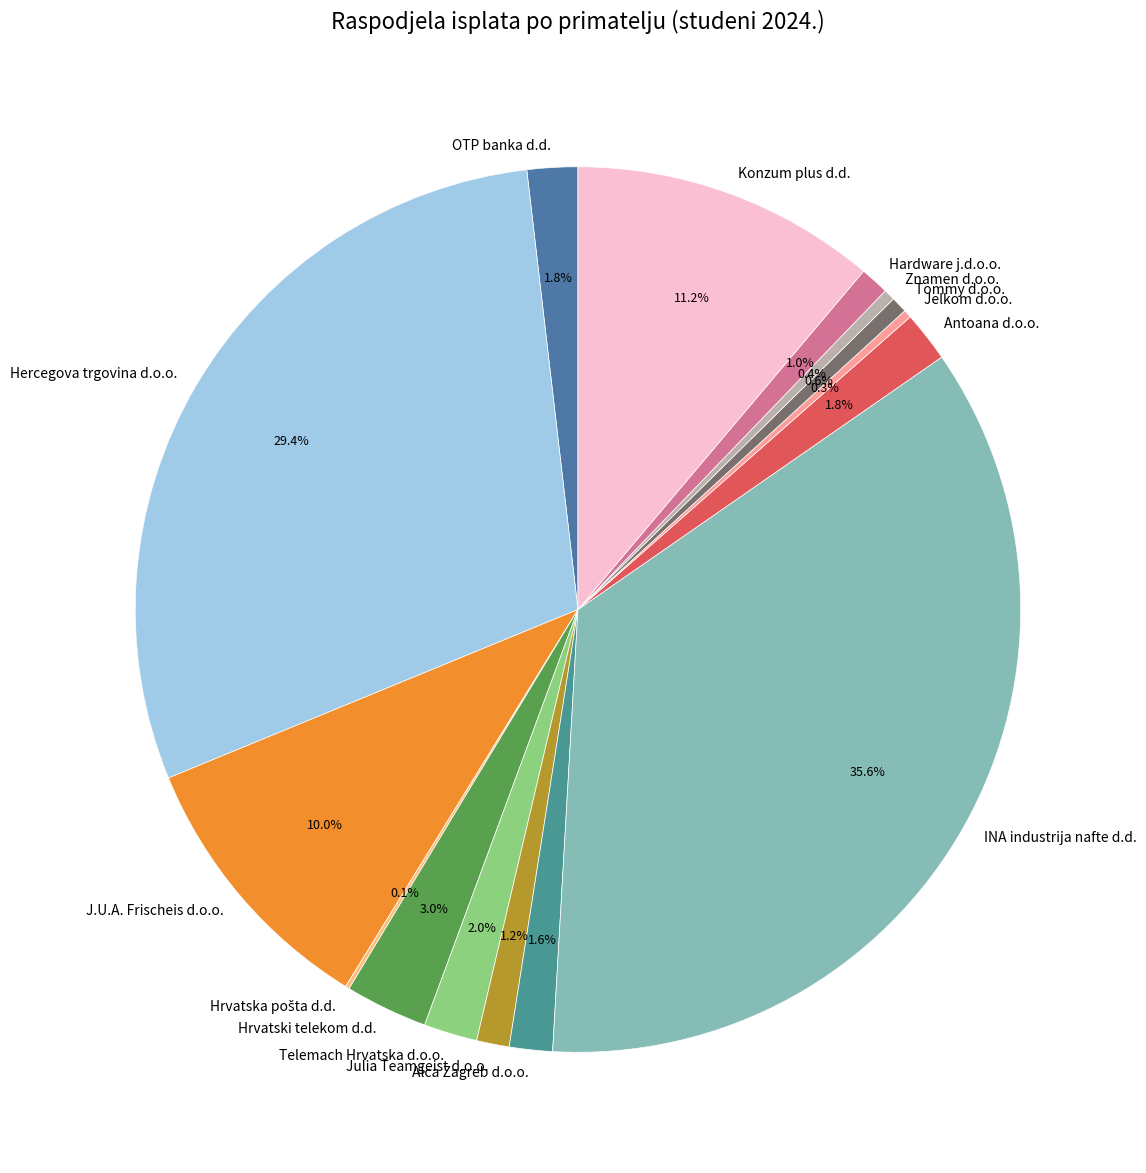

What is the ratio of the value at INA industrija nafte d.d. to the value at Hercegova trgovina d.o.o.?

1.2